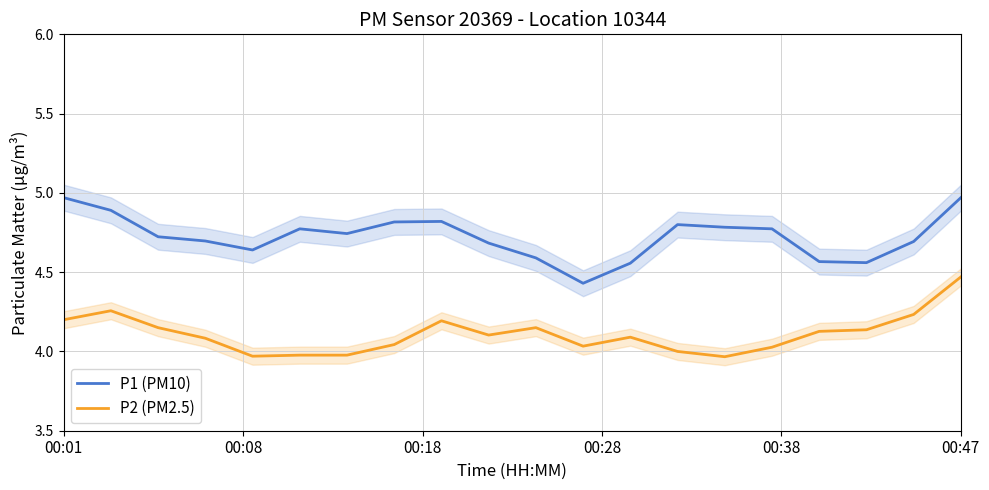

Is it true that P1 (PM10) equals 2.8 at 00:01?

False